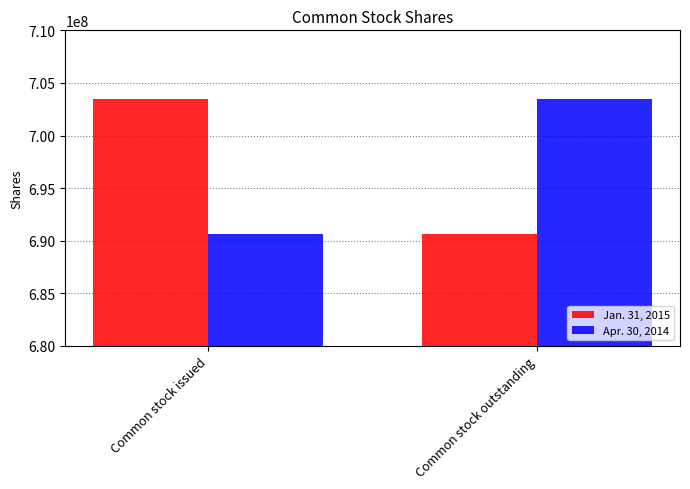

What is the total value across all series at Common stock outstanding?

1394073507